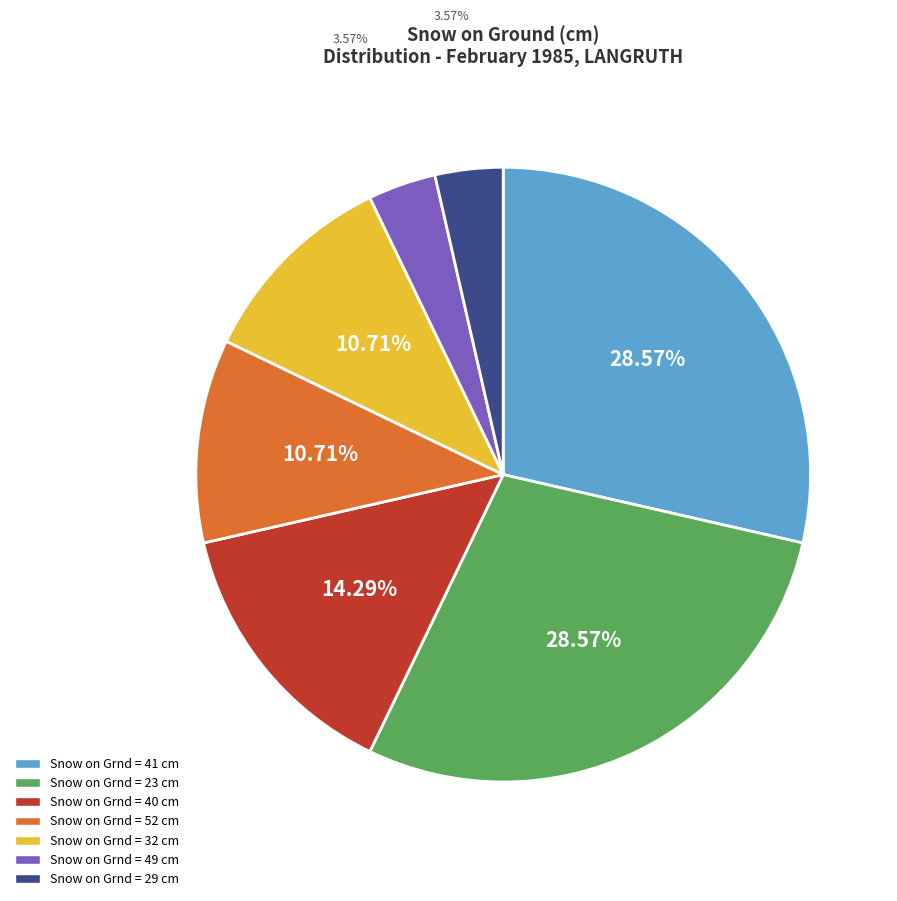

Is there any slice that represents more than half of the pie?

No